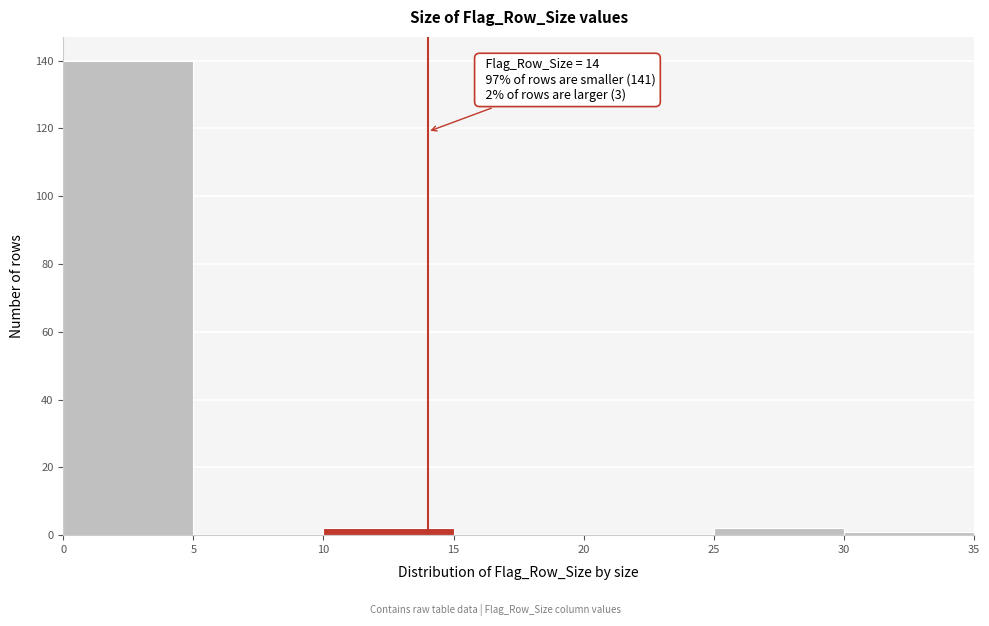

Which range on the x-axis has the tallest bar?

0 to 5